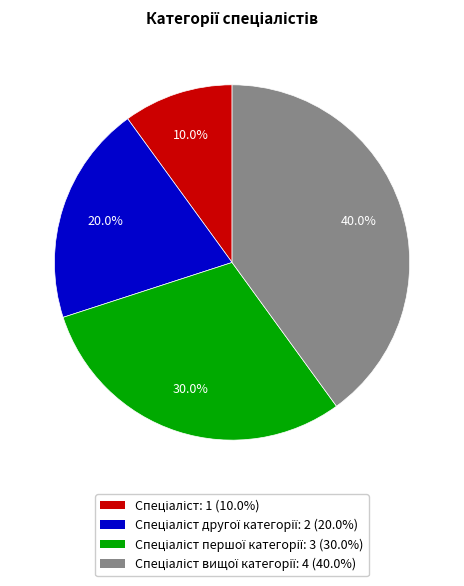

Is there any slice that represents more than half of the pie?

No